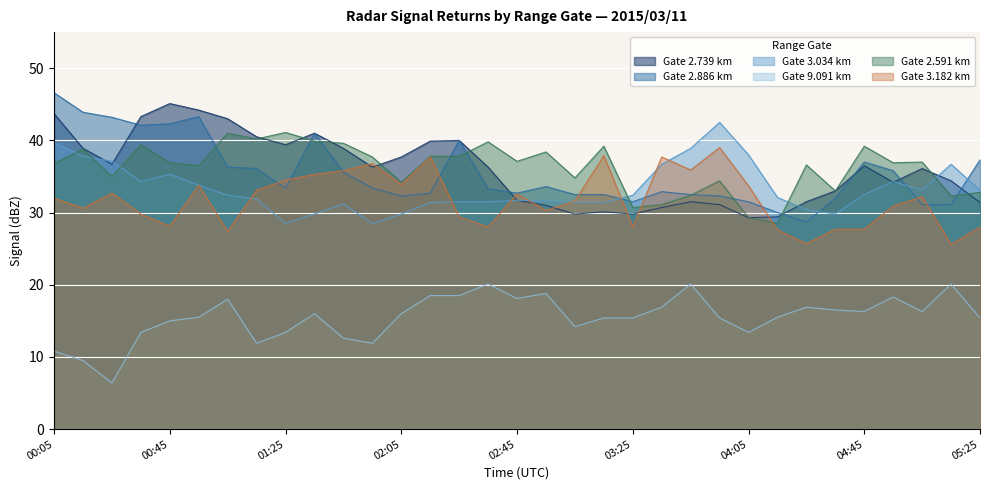

At which category does 3.182 reach its first local valley?

00:15